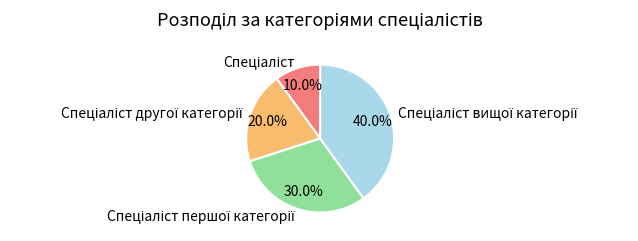

Is there a majority slice in this chart?

No